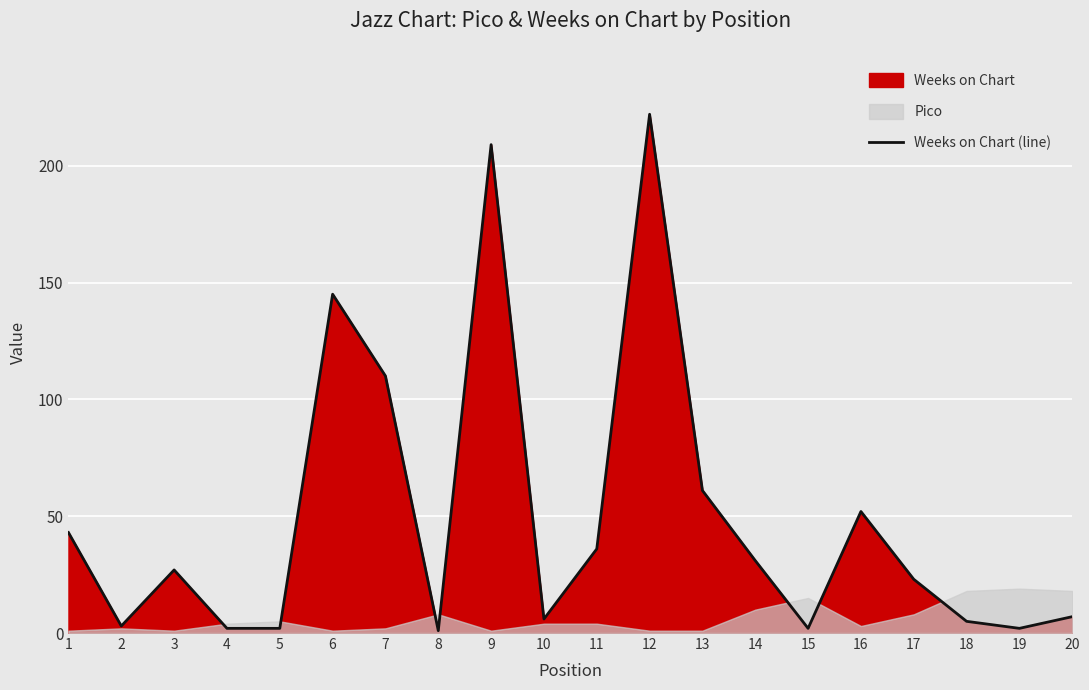

What is the change in value from 10 to 20?

+1